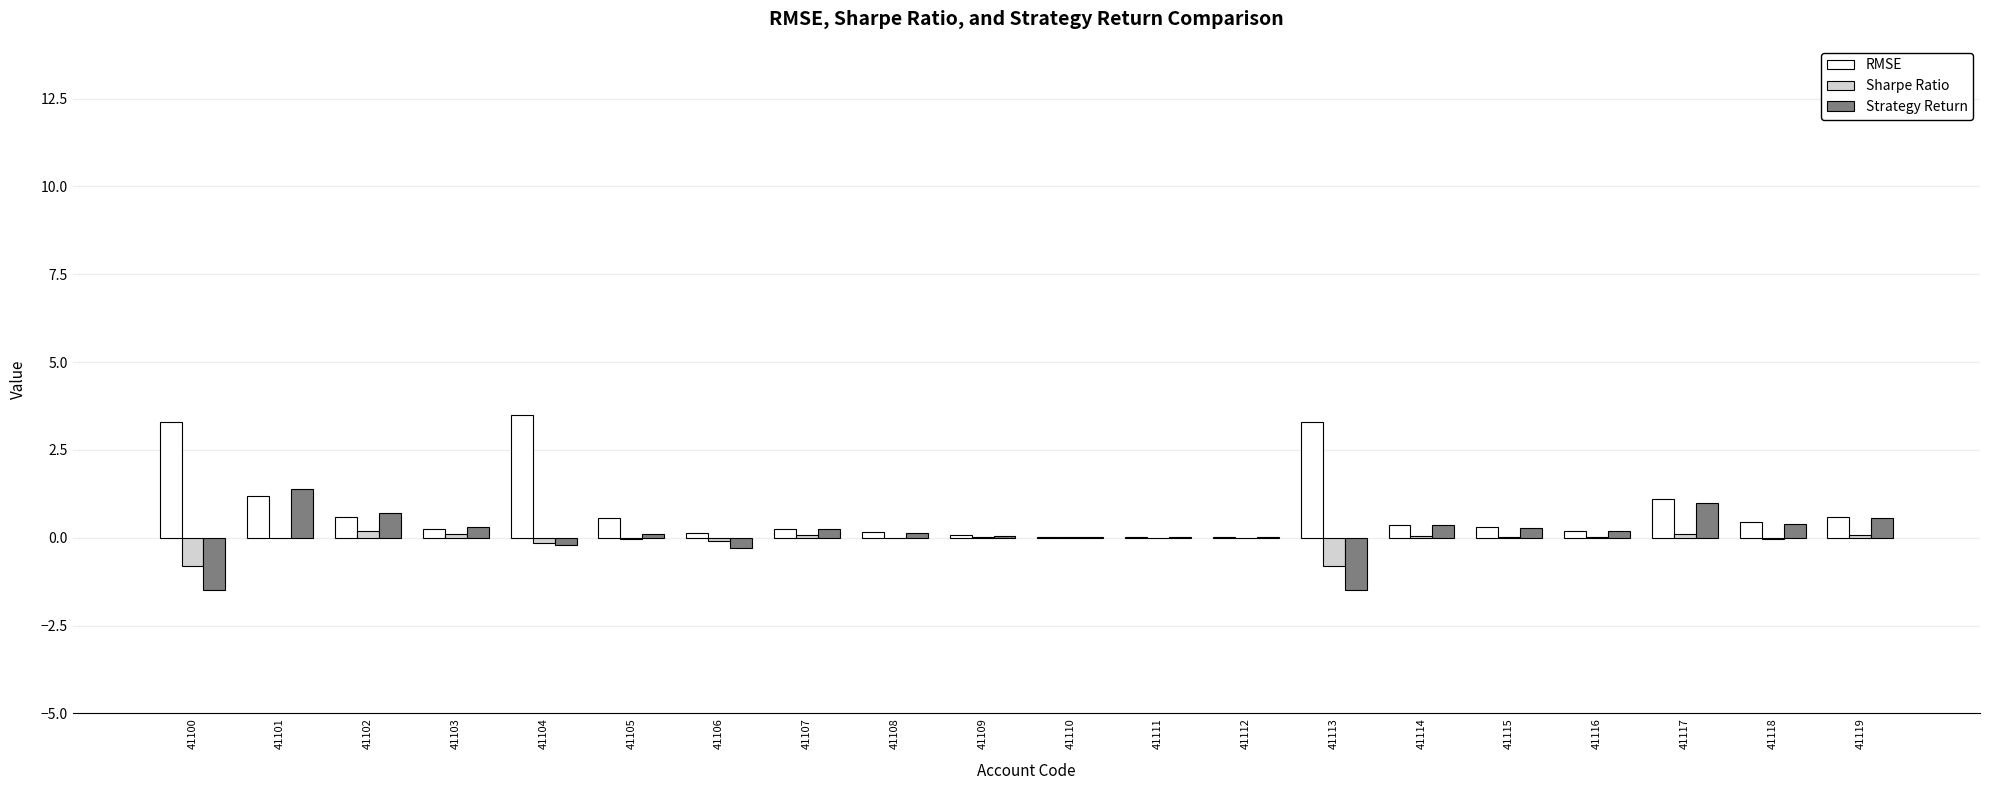

What is the sum of all Strategy Return values?

2.2